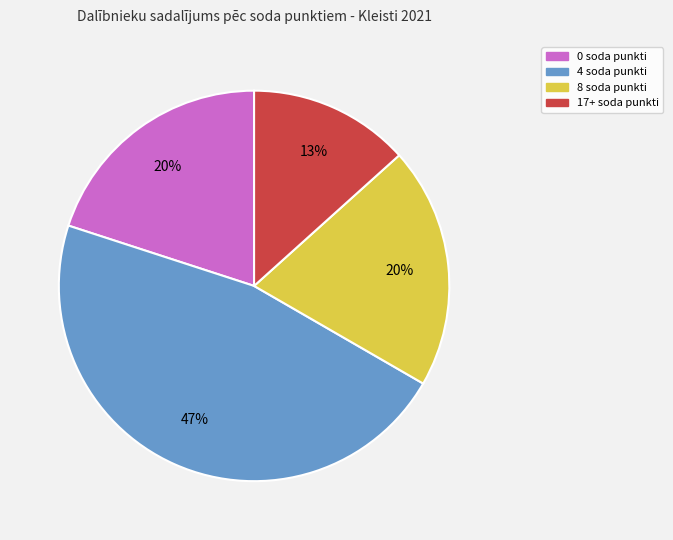

Count the number of slices in the pie.

4